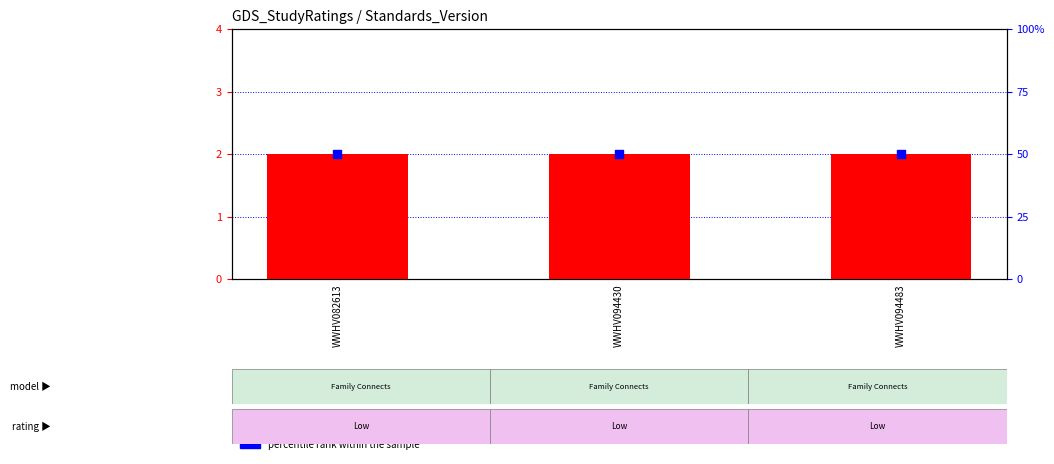

What is the total value across all series at WWHV094483?

52